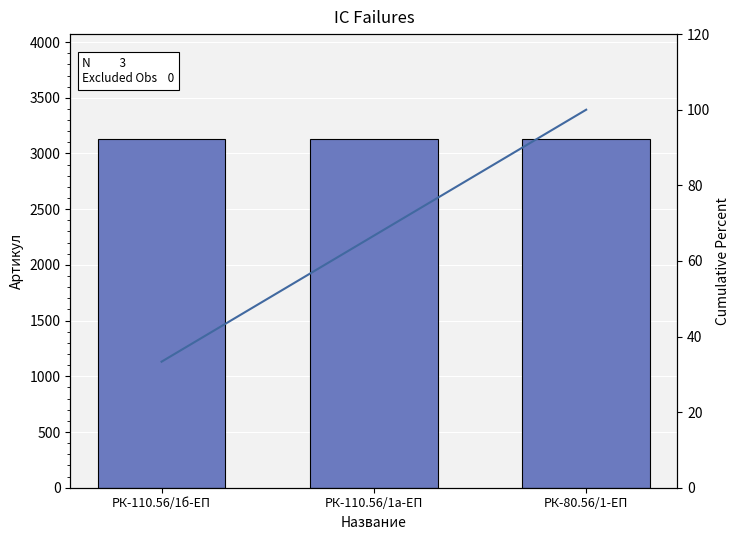

How many data points does each series have?

3